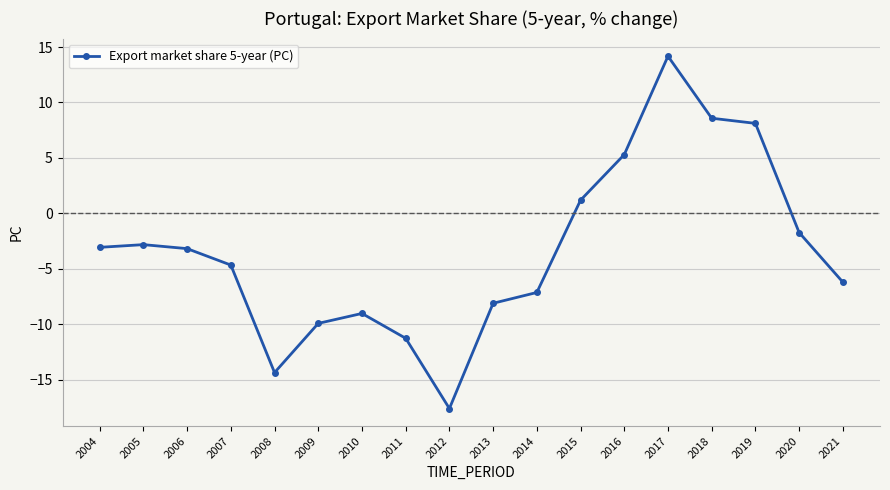

What is the value of the 11th point from the left?

-7.1